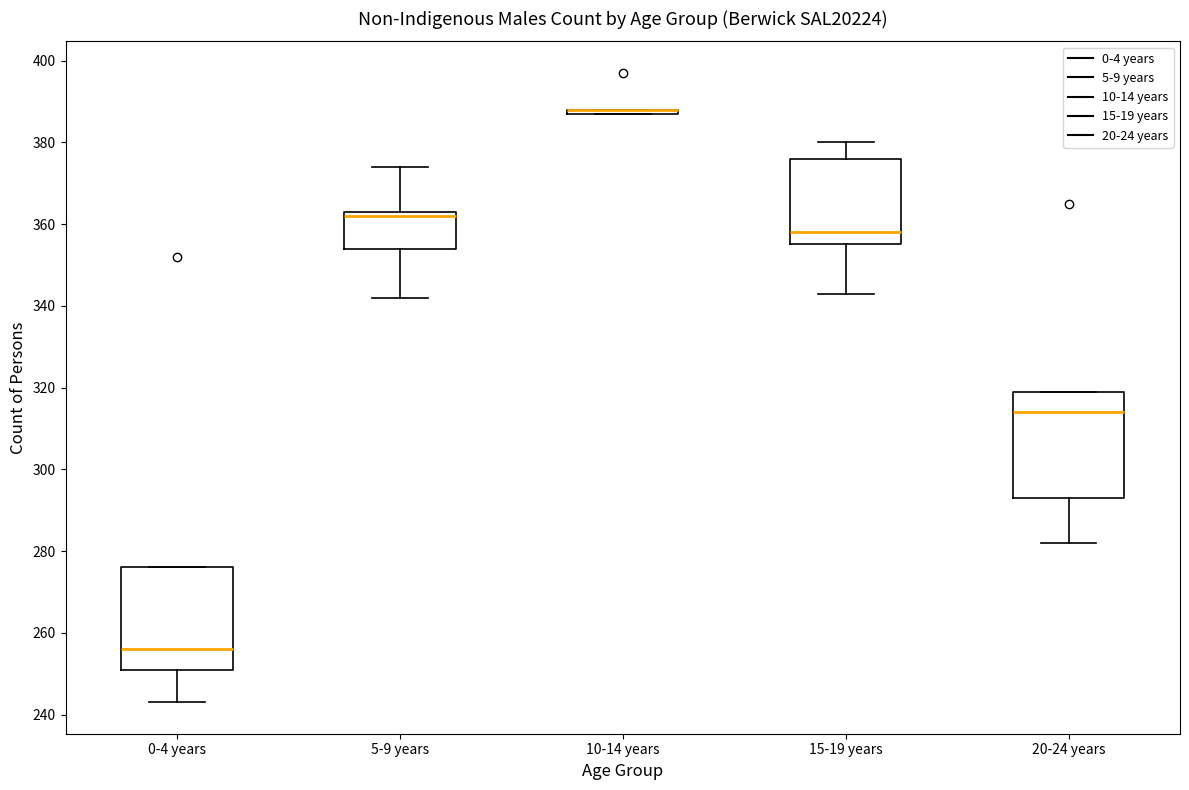

Where is the upper edge of the box for 5-9 years on the y-axis? The values are not printed on the chart, so give them approximately, as read against the axis.

364